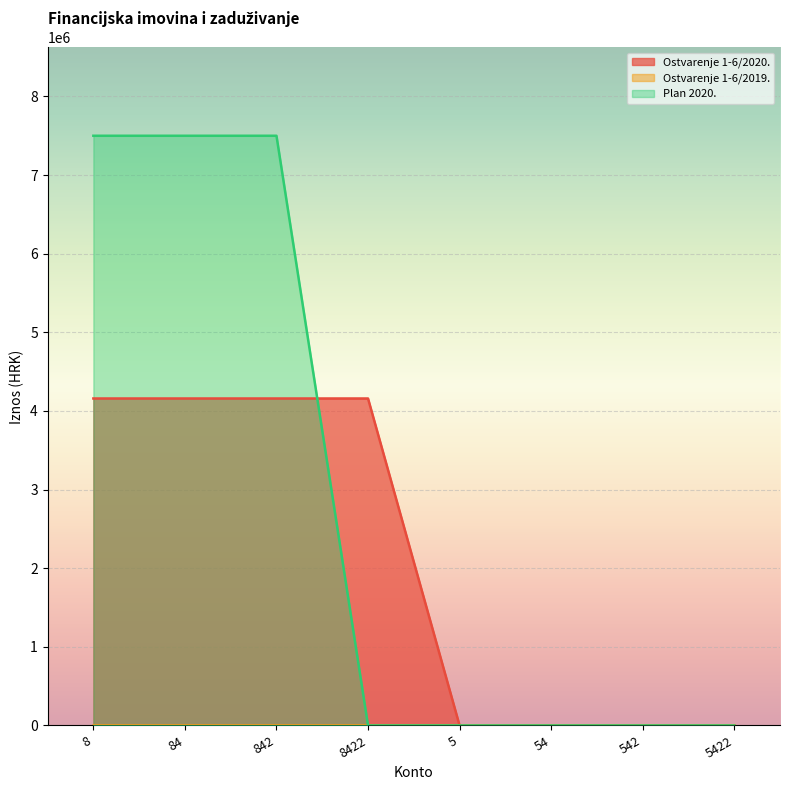

What is the maximum value for Ostvarenje 1-6/2020.?

4158543.1